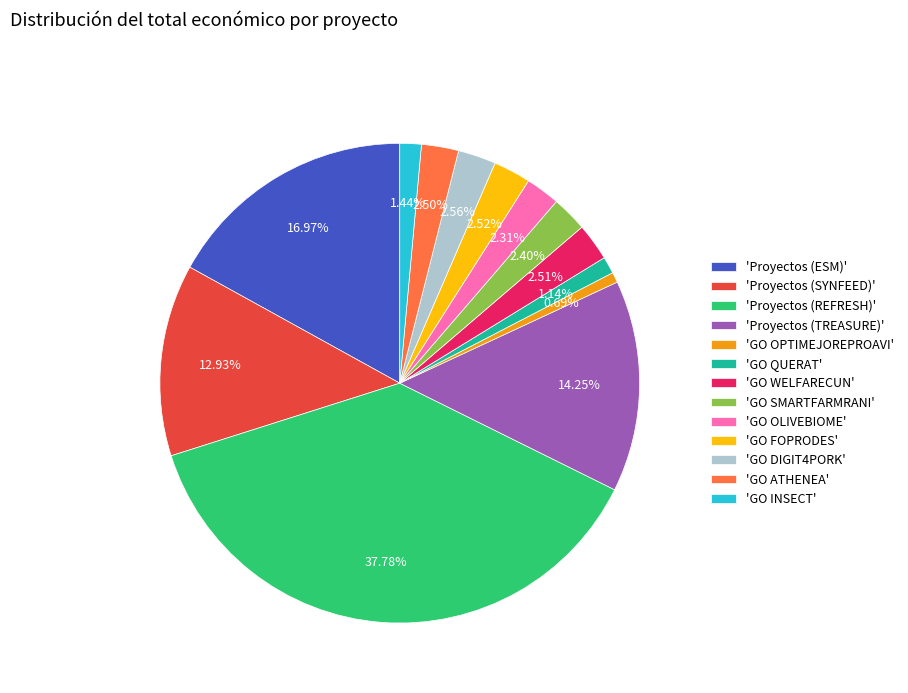

Which has a higher value, 'GO ATHENEA' or 'Proyectos (TREASURE)'?

'Proyectos (TREASURE)'